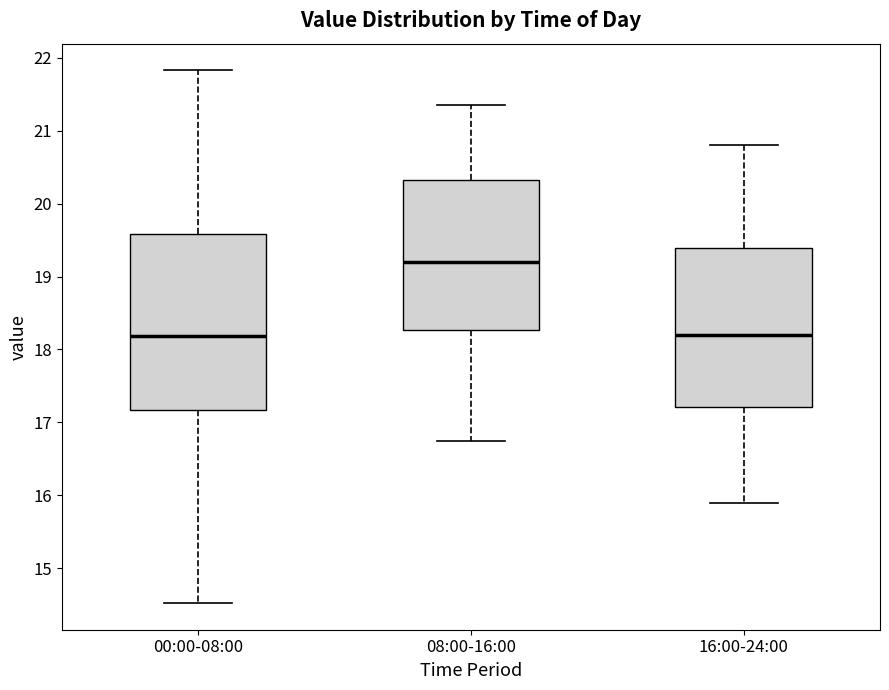

Where does the lower whisker of the box for 08:00-16:00 end on the y-axis? The values are not printed on the chart, so give them approximately, as read against the axis.

16.8